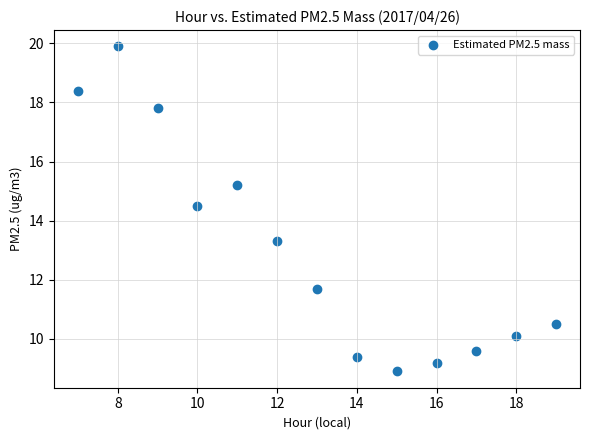

What is the range of Y values (max minus min)?

11.0